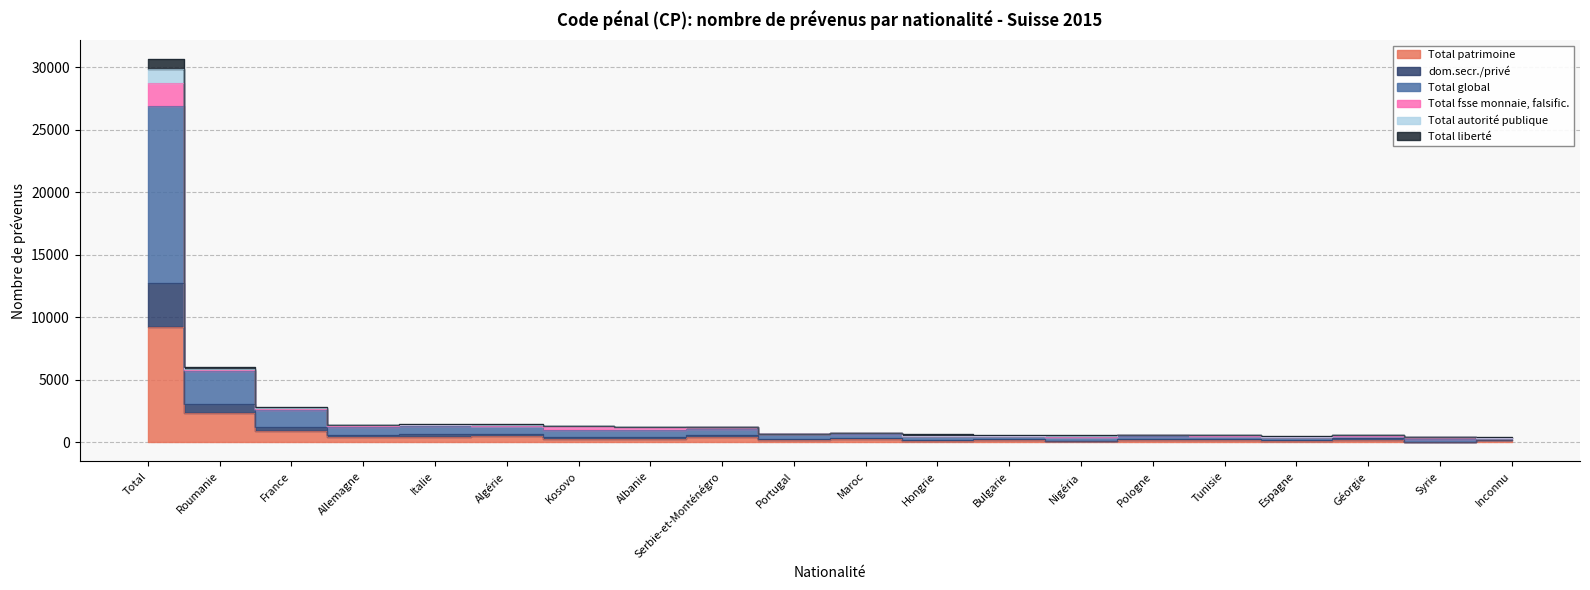

Between Maroc and Inconnu, which series saw the biggest shift?

Total global